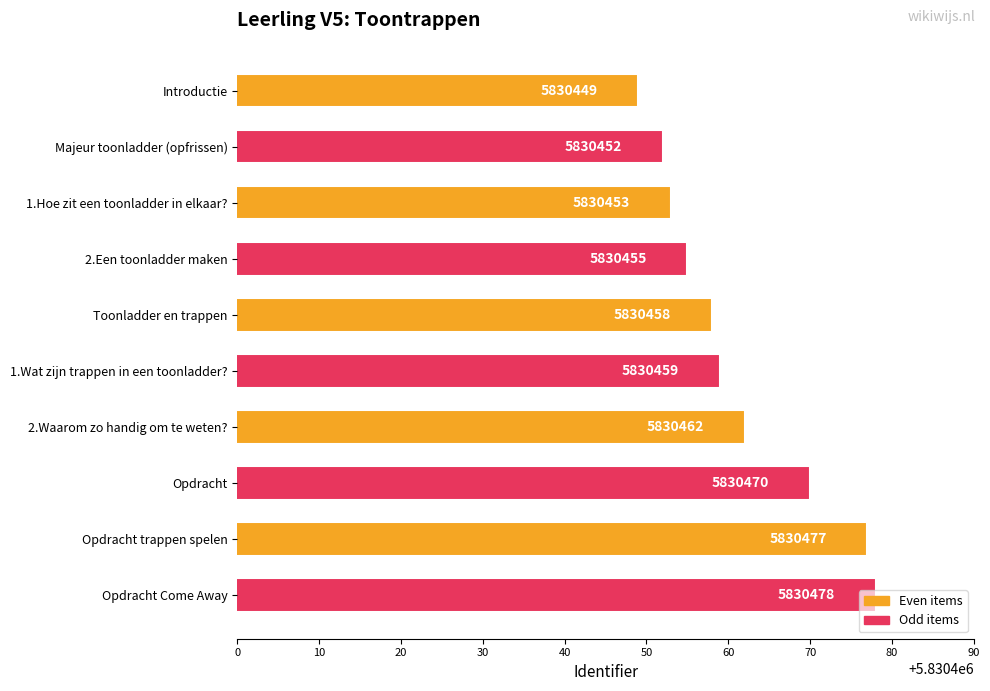

Are the bars horizontal?

Yes